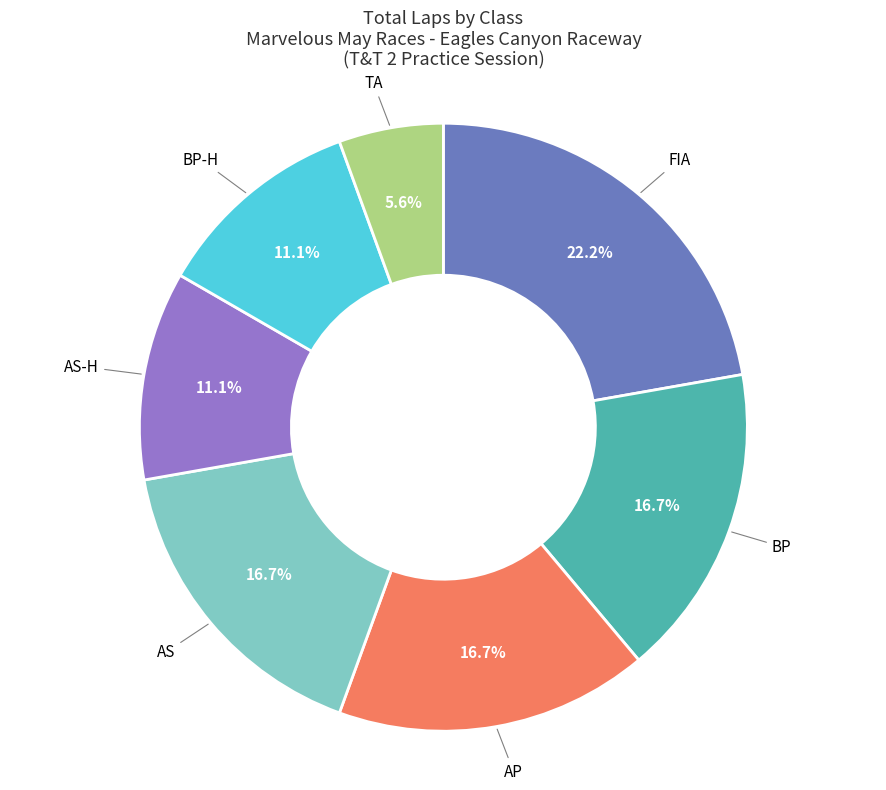

To the nearest percent, what is the average slice percentage?

14%